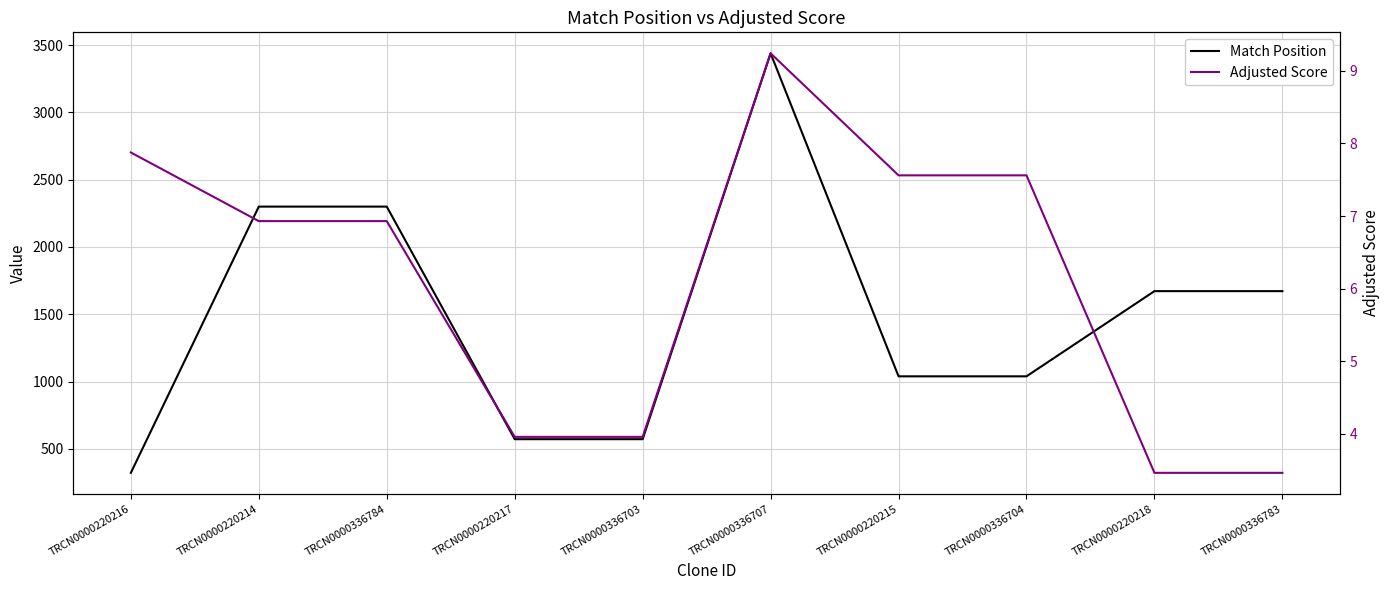

What is the difference between the maximum and second lowest values in the Adjusted Score series?

5.8